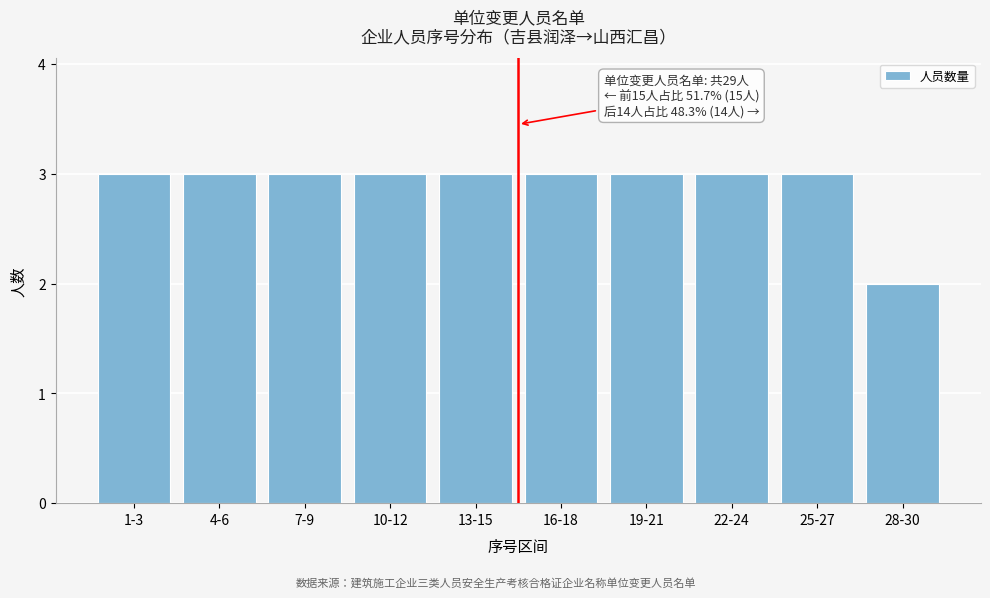

Reading left to right, transcribe all the data shown in this chart.

3	3	3	3	3	3	3	3	3	2